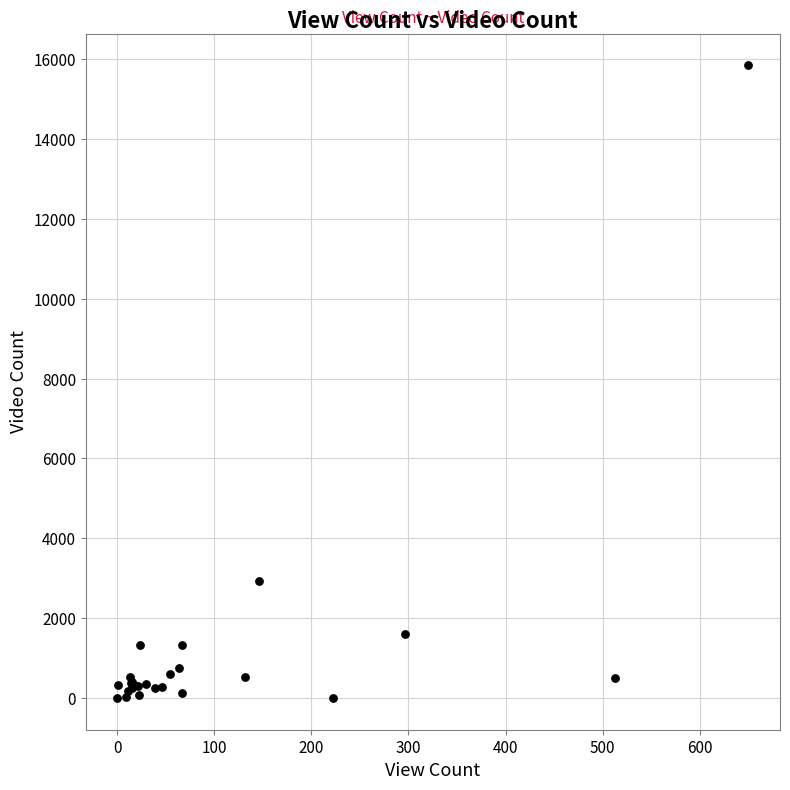

What Y value in the scatter plot is closest to 7924?

2934